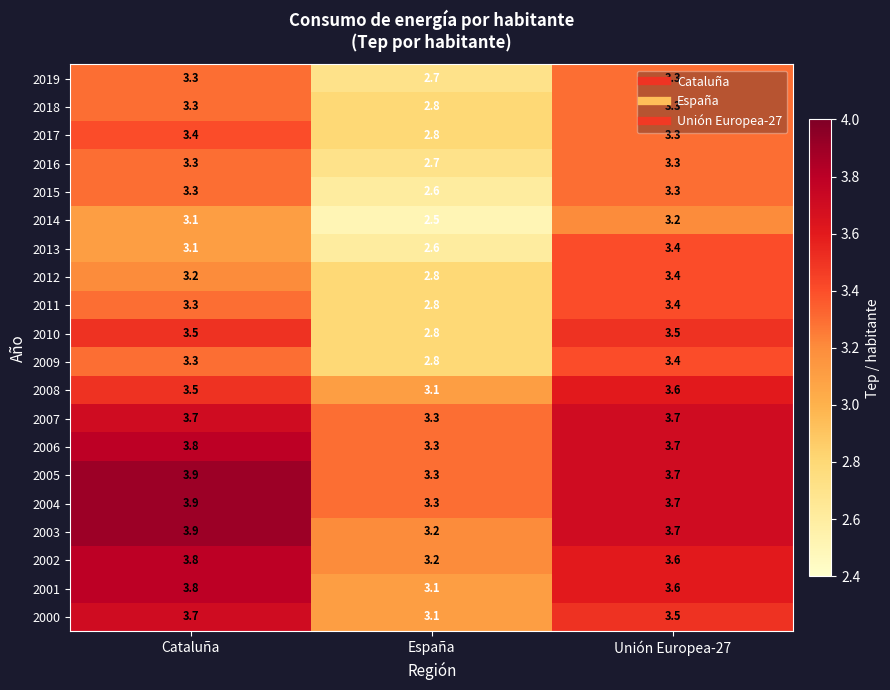

Which label corresponds to the smallest value in the chart?

España